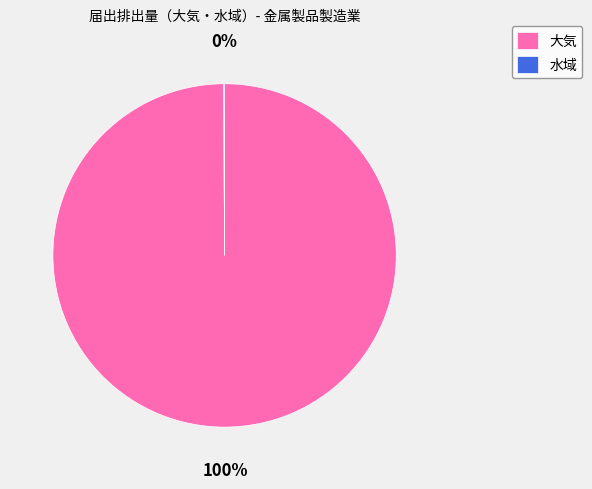

Which category has the biggest portion of the pie?

大気